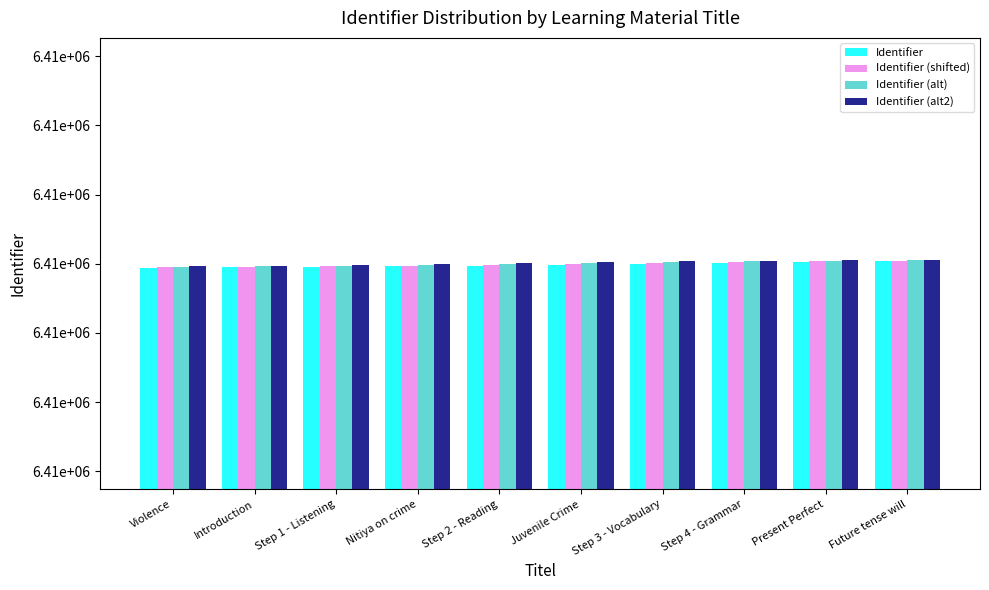

Does the chart contain any negative values?

No